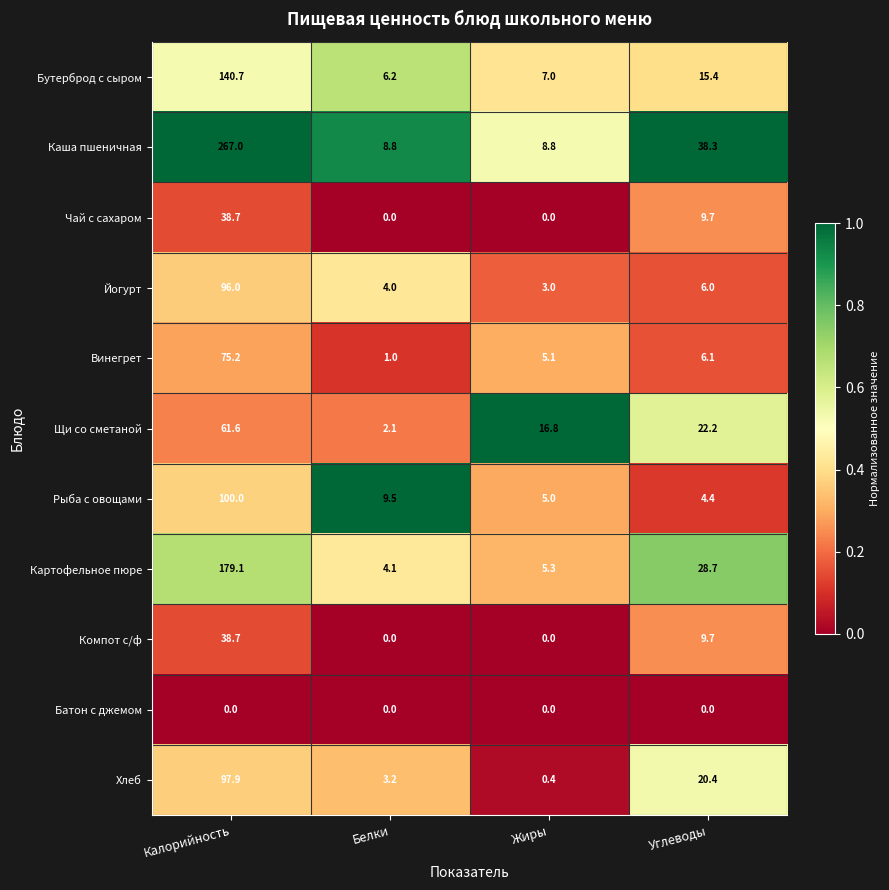

The Компот с/ф series shows 9.7 at Углеводы. True or false?

True